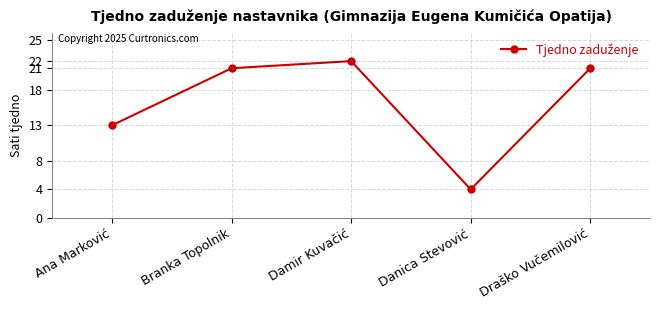

Read the value at Branka Topolnik, to the nearest 5.

20